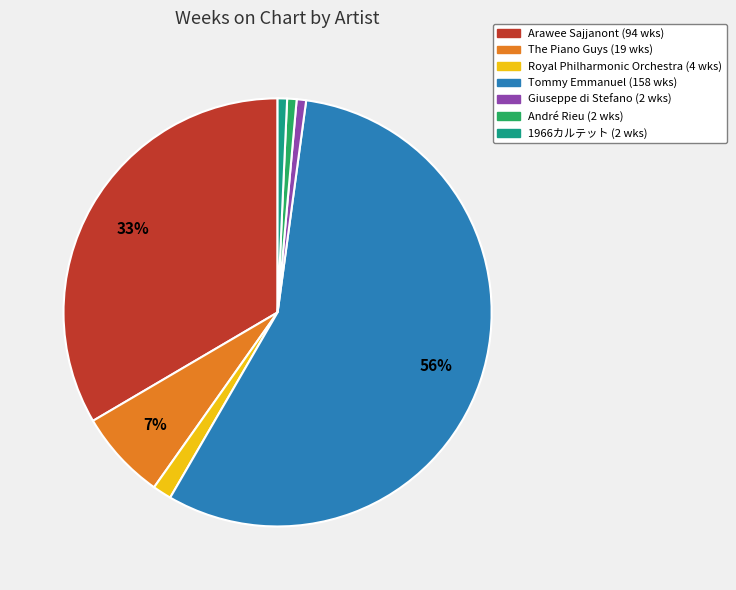

Combined, do André Rieu and 1966カルテット account for over 50%?

No